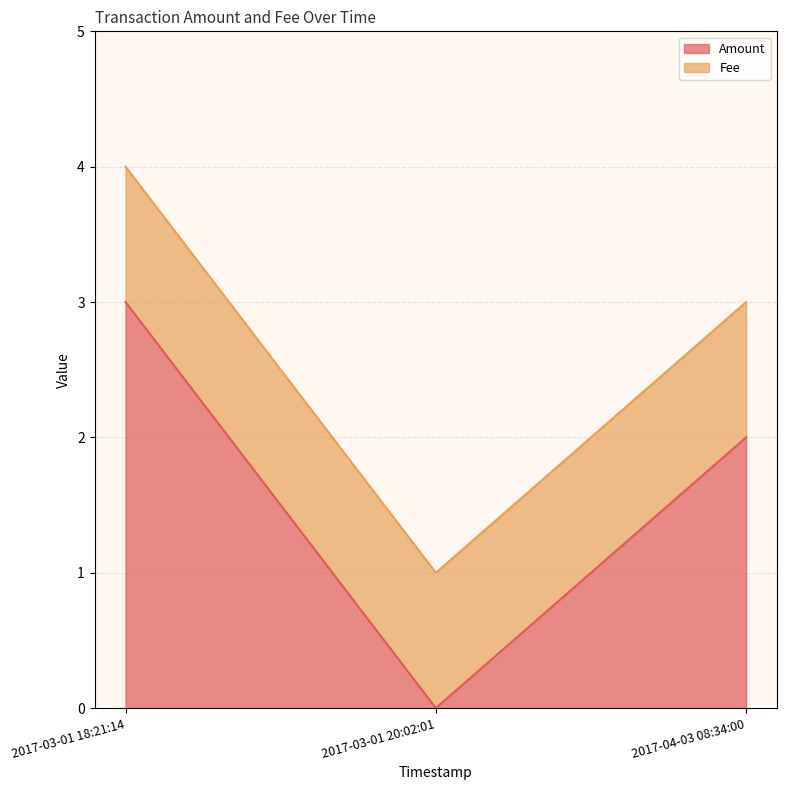

Rank the series at 2017-04-03 08:34:00 from highest to lowest value.

Amount, Fee